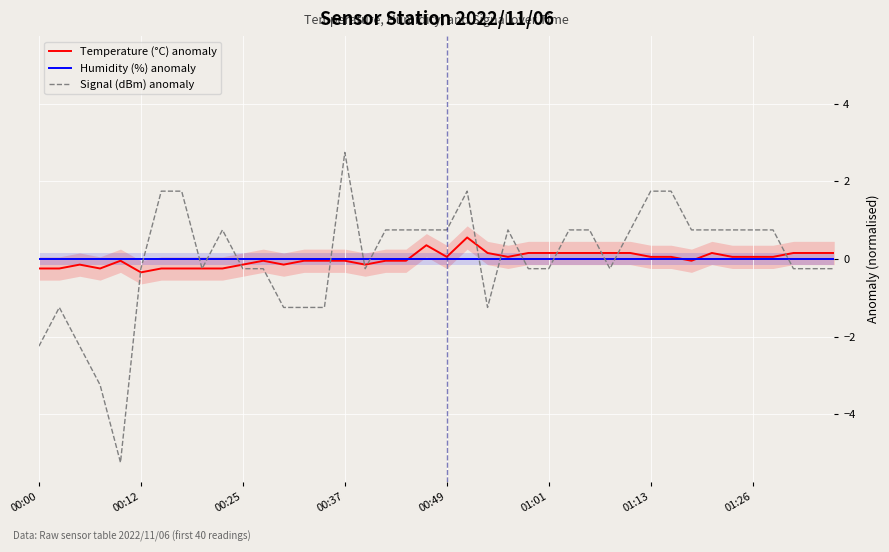

List the series in order of their peak value, lowest first.

Humidity (%) anomaly, Temperature (°C) anomaly, Signal (dBm) anomaly